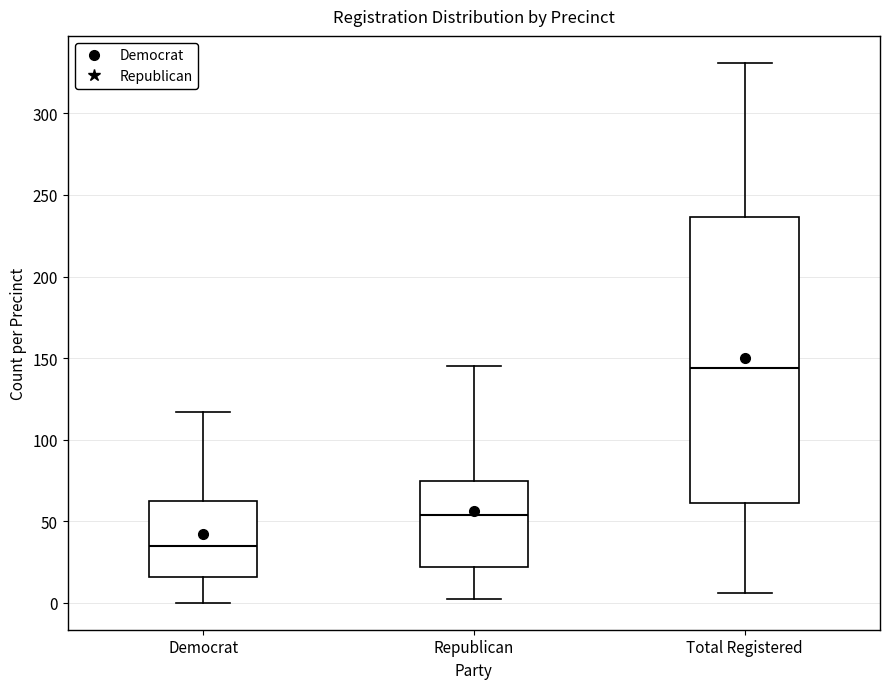

Where is the lower edge of the box for Democrat on the y-axis? The values are not printed on the chart, so give them approximately, as read against the axis.

15